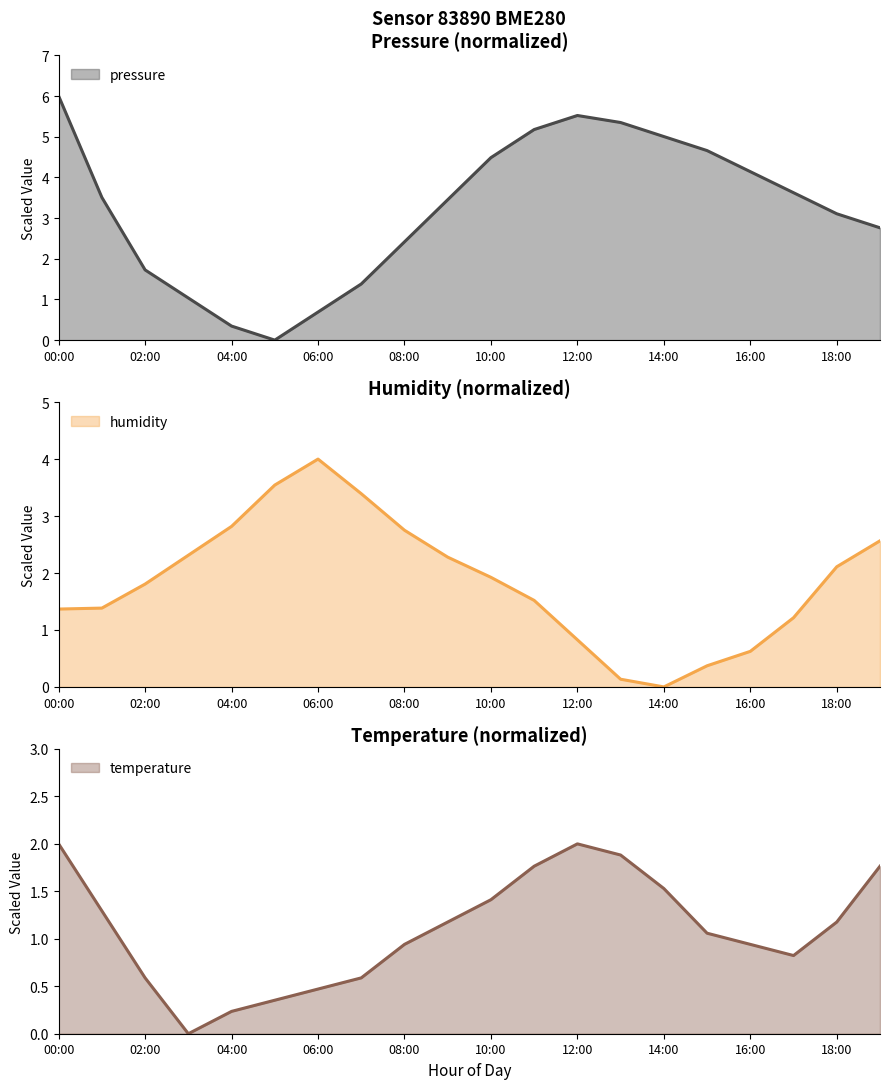

Reading left to right, list all the values displayed in this chart.

pressure: 6.0	3.5	1.7	1.0	0.3	0.0	0.7	1.4	2.4	3.5	4.5	5.2	5.5	5.3	5.0	4.7	4.1	3.6	3.1	2.8
humidity: 1.4	1.4	1.8	2.3	2.8	3.5	4.0	3.4	2.8	2.3	1.9	1.5	0.8	0.1	0.0	0.4	0.6	1.2	2.1	2.6
temperature: 2.0	1.3	0.6	0.0	0.2	0.4	0.5	0.6	0.9	1.2	1.4	1.8	2.0	1.9	1.5	1.1	0.9	0.8	1.2	1.8